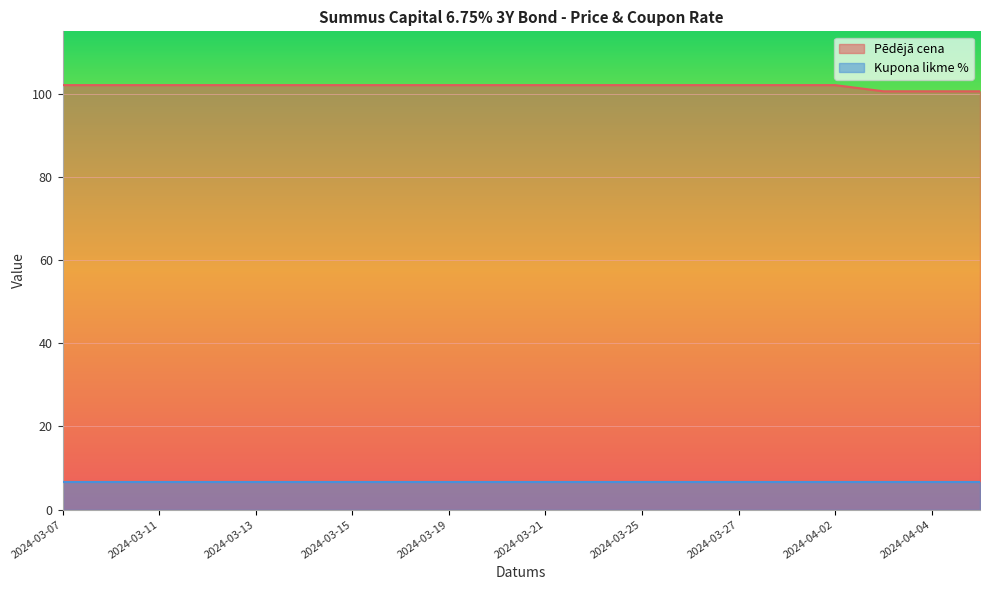

What is the difference between the maximum and minimum values?

1.5